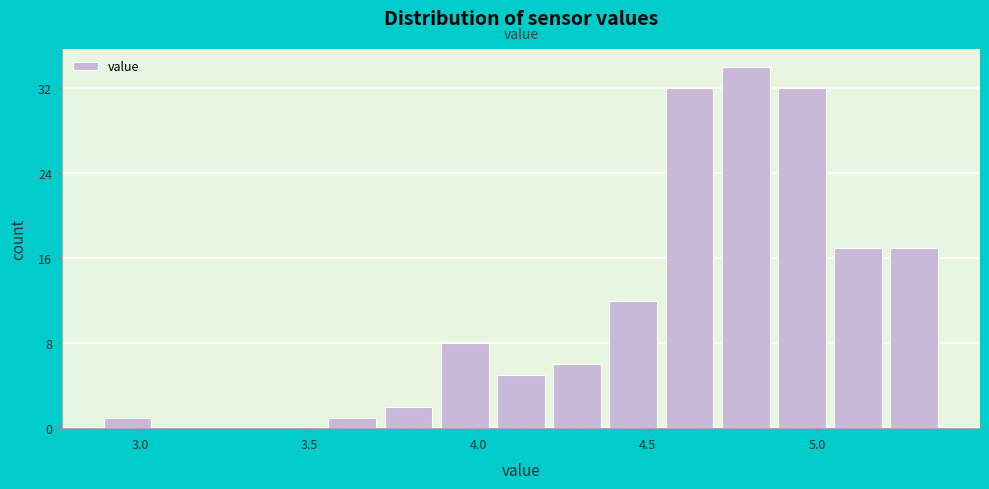

Around what value on the x-axis is the tallest bar? Give the approximate position of its centre, as read against the axis.

4.80